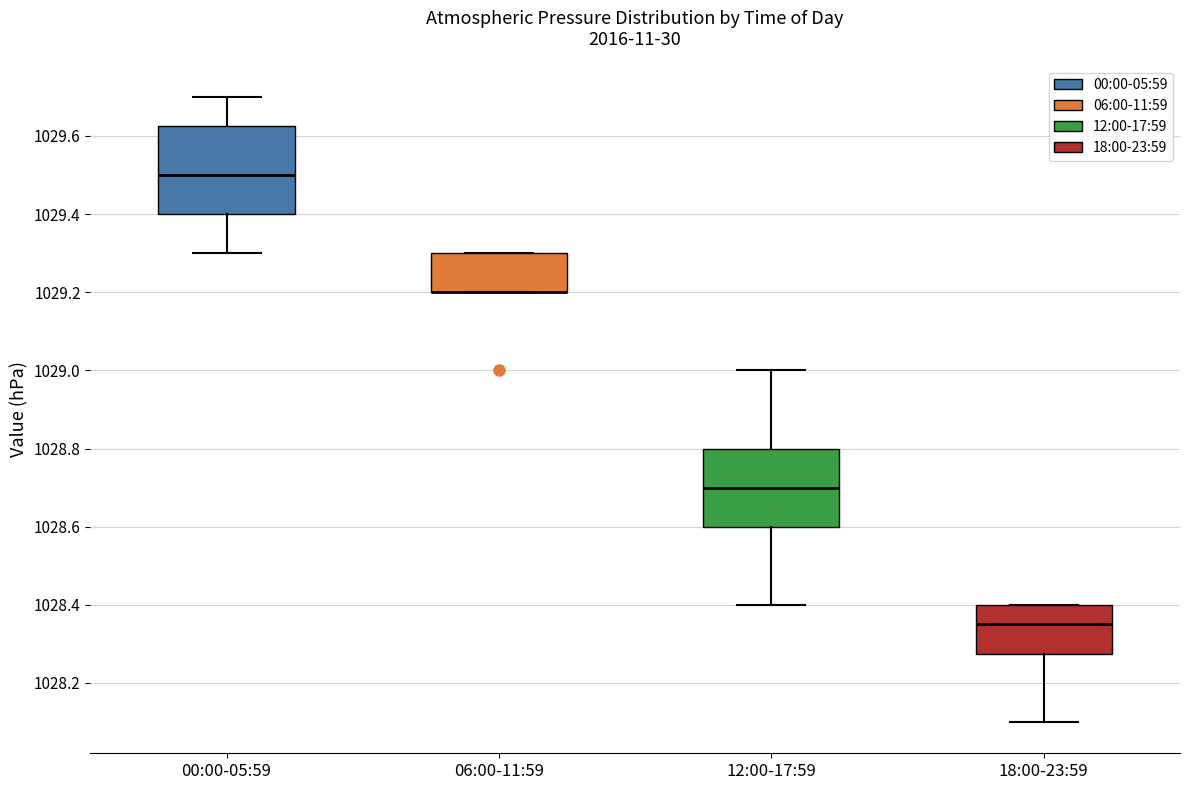

Reading left to right, transcribe this box plot: for each box, give where its median line is, the range the box spans, and where its two whiskers end, as read against the y-axis. The values are not printed on the chart, so give them approximately, as read against the axis.

00:00-05:59: median 1029.50, box 1029.40 to 1029.62, whiskers 1029.30 to 1029.70
06:00-11:59: median 1029.20 (drawn on the box's lower edge), box 1029.20 to 1029.30, whiskers 1029.20 to 1029.30
12:00-17:59: median 1028.70, box 1028.60 to 1028.80, whiskers 1028.40 to 1029.00
18:00-23:59: median 1028.36, box 1028.28 to 1028.40, whiskers 1028.10 to 1028.40